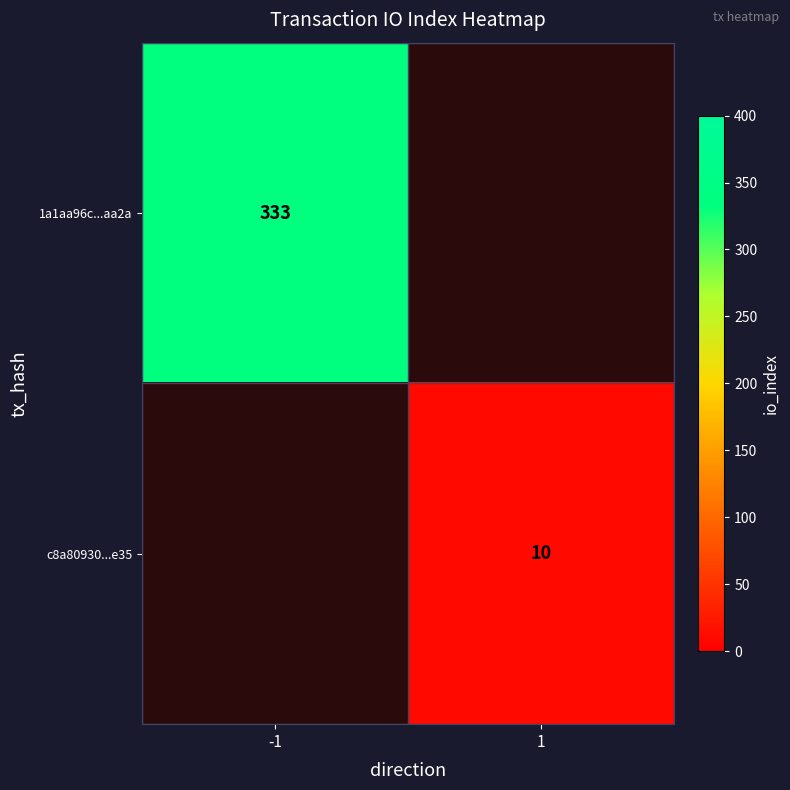

How many distinct data groups are displayed?

2